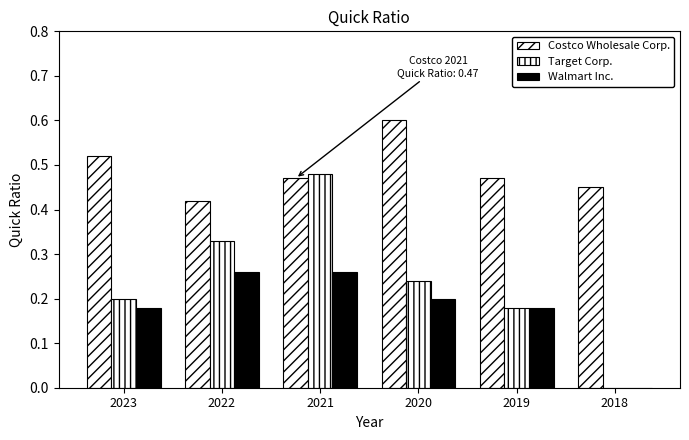

What is the difference between the highest and lowest values at 2019?

0.3